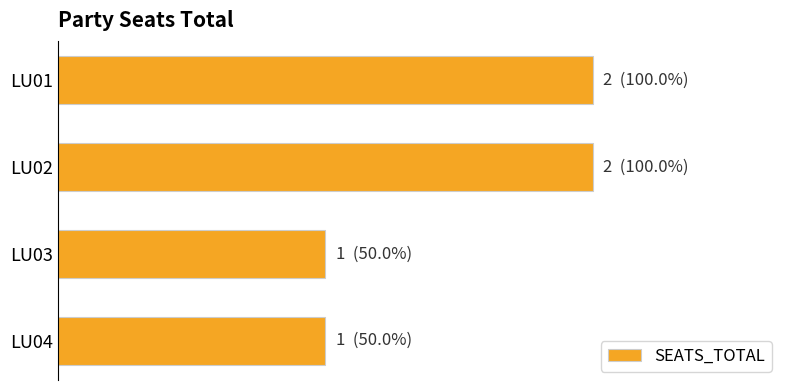

Are the bars horizontal?

Yes